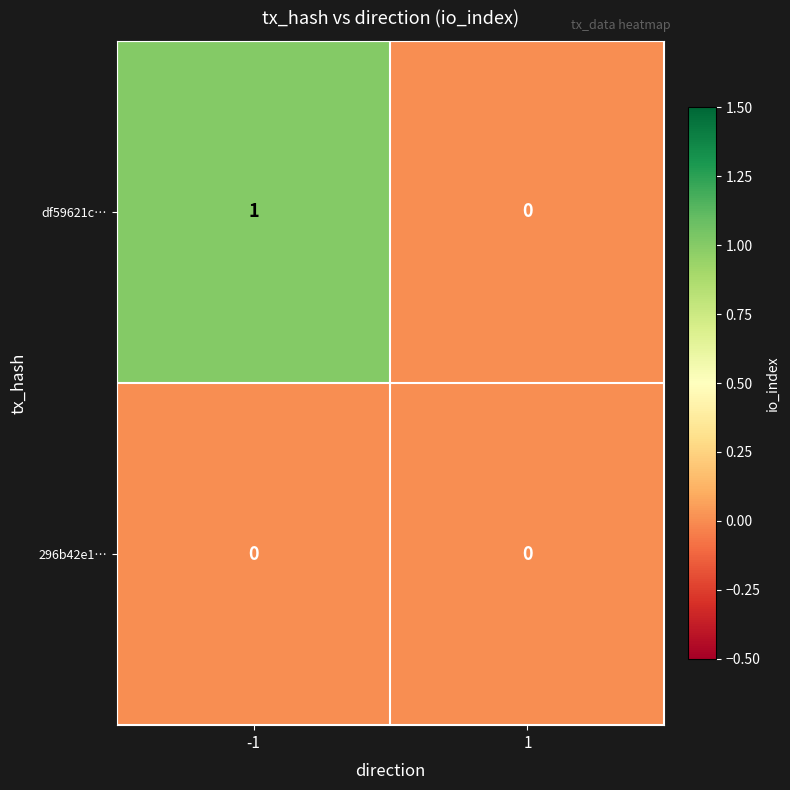

Which series has the widest spread of values?

df59621c…